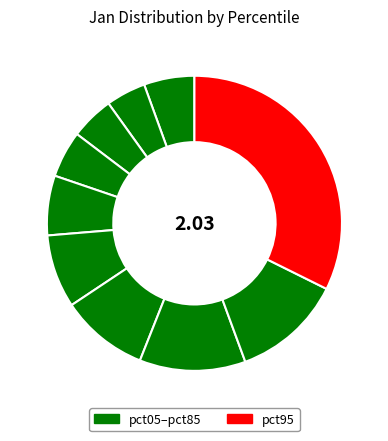

How many segments does this pie chart have?

10